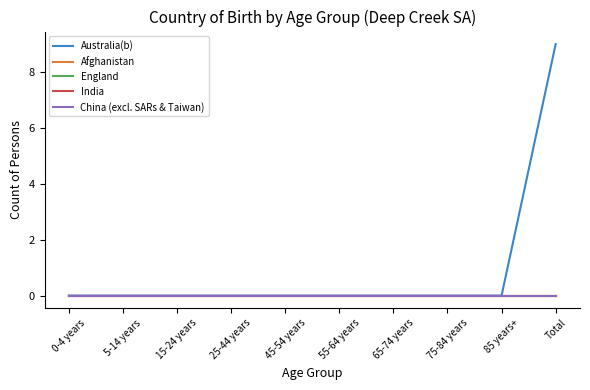

At which category is the sum across all series the highest?

Total